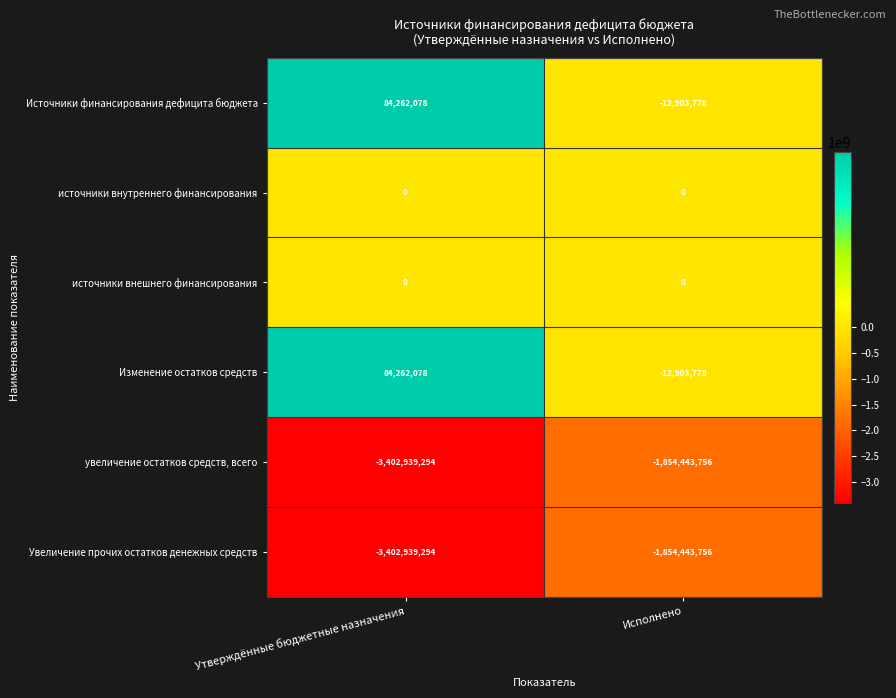

The увеличение остатков средств, всего series shows -1854443756 at Исполнено. True or false?

True